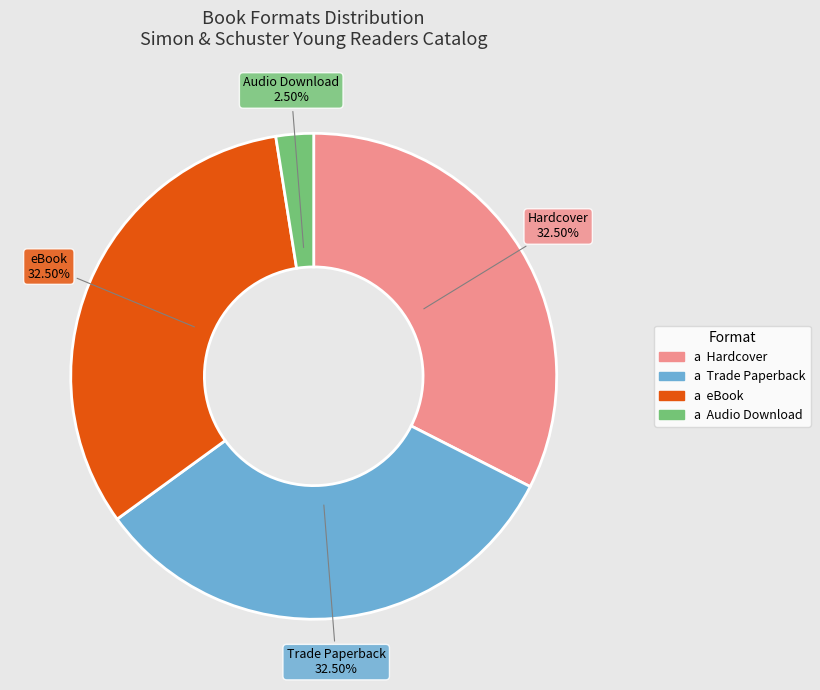

Is there a majority slice in this chart?

No